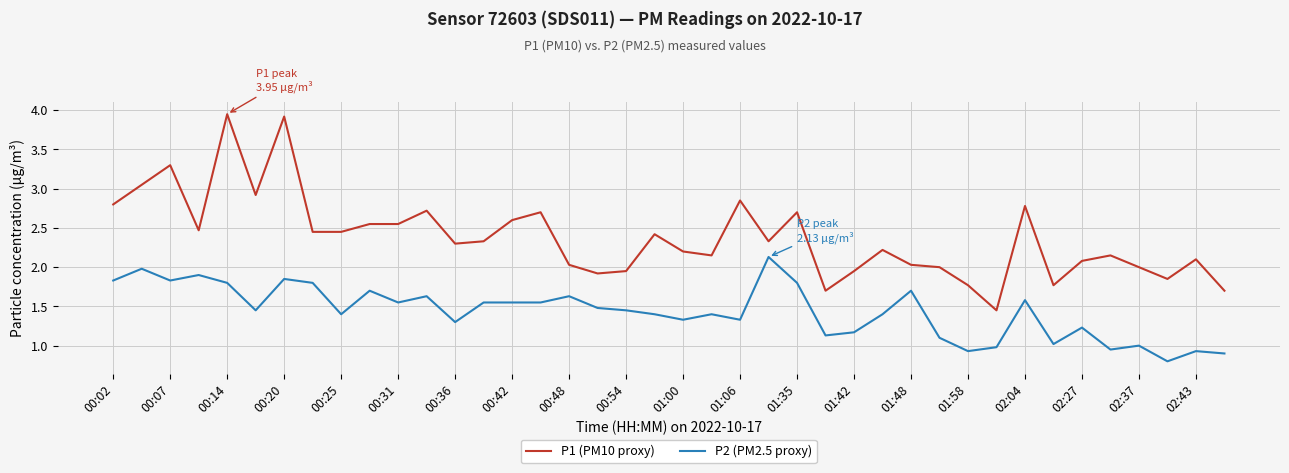

Does the chart have visible grid lines?

Yes